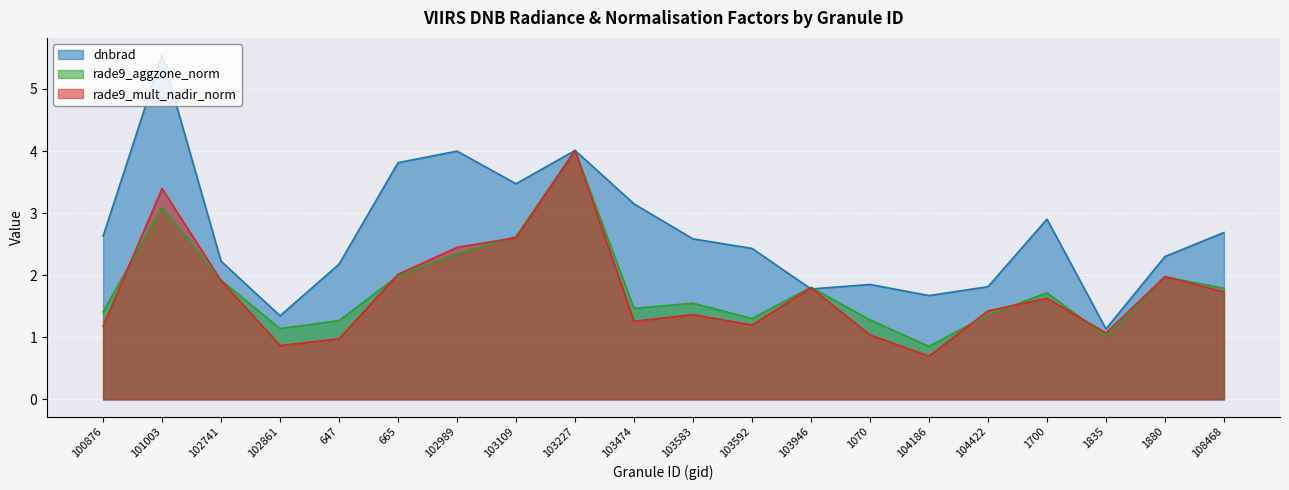

Reading left to right, list all the values displayed in this chart.

dnbrad: 100876=2.6	101003=5.5	102741=2.2	102861=1.3	647=2.2	665=3.8	102989=4.0	103109=3.5	103227=4.0	103474=3.1	103583=2.6	103592=2.4	103946=1.8	1070=1.9	104186=1.7	104422=1.8	1700=2.9	1835=1.1	1880=2.3	108468=2.7
rade9_aggzone_norm: 100876=1.4	101003=3.1	102741=1.9	102861=1.1	647=1.3	665=2.0	102989=2.3	103109=2.6	103227=4.0	103474=1.5	103583=1.5	103592=1.3	103946=1.8	1070=1.3	104186=0.9	104422=1.4	1700=1.7	1835=1.0	1880=2.0	108468=1.8
rade9_mult_nadir_norm: 100876=1.2	101003=3.4	102741=1.9	102861=0.9	647=1.0	665=2.0	102989=2.4	103109=2.6	103227=4.0	103474=1.3	103583=1.4	103592=1.2	103946=1.8	1070=1.0	104186=0.7	104422=1.4	1700=1.6	1835=1.1	1880=2.0	108468=1.7